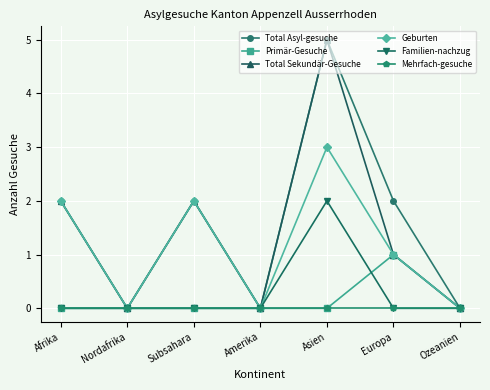

Where is the first local minimum for Total Asyl-gesuche?

Nordafrika